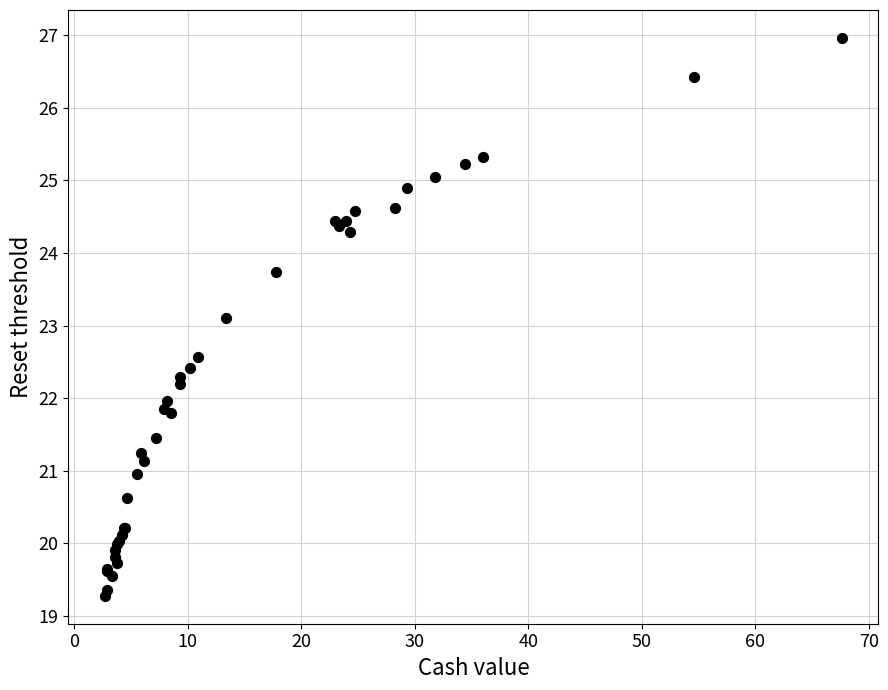

What Y value in the scatter plot is closest to 23?

23.1